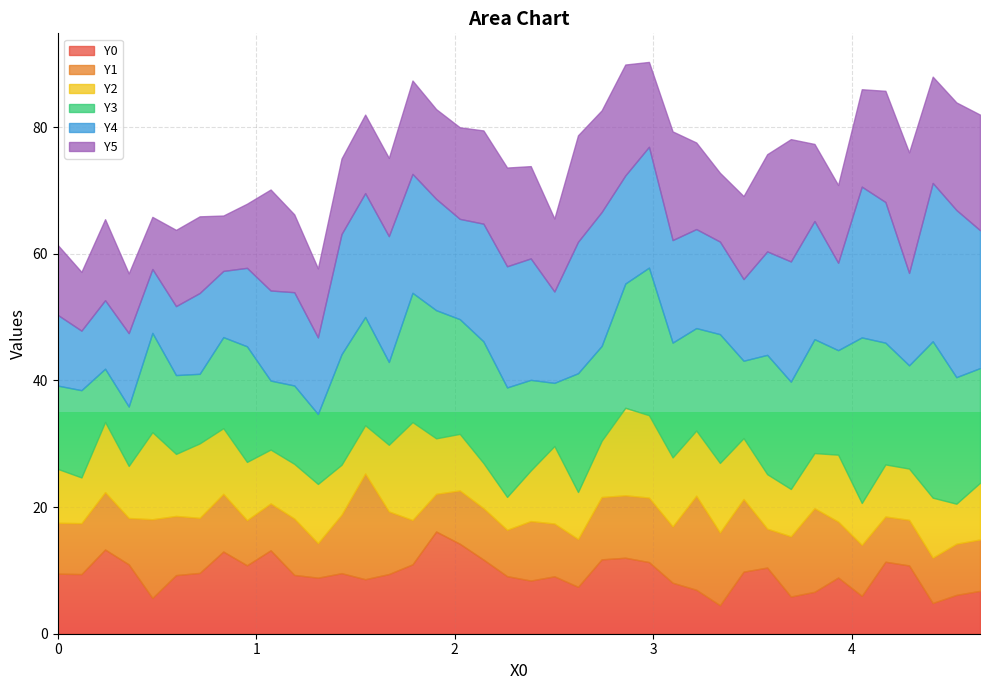

What is the total value across all series at 1.9063?

82.8